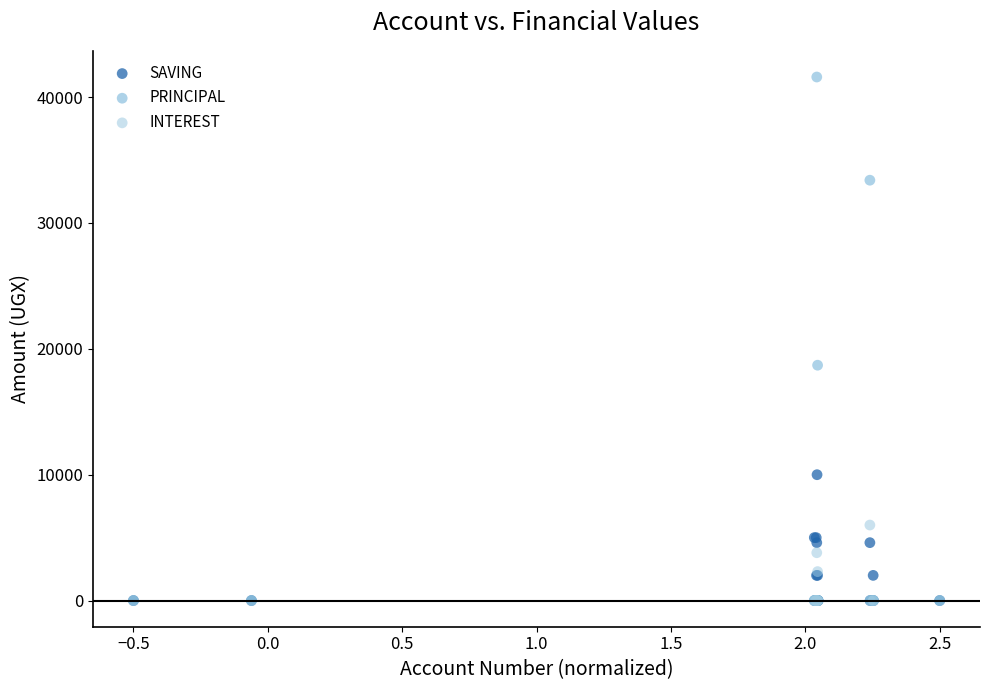

In the PRINCIPAL series, what Y value is closest to 20800?

18700